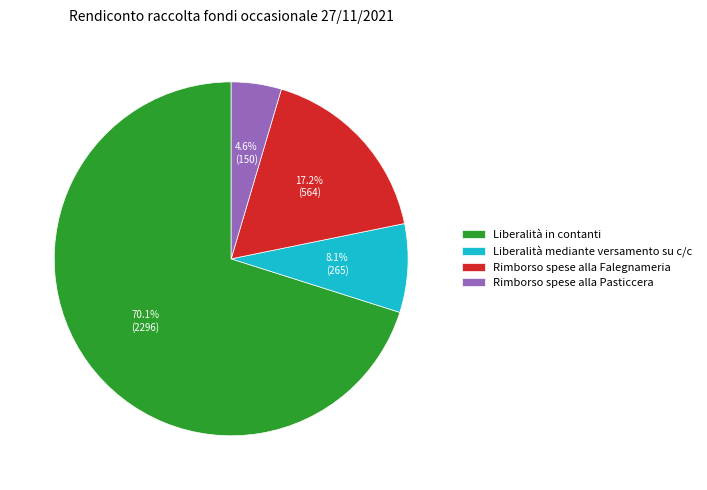

To the nearest percent, what percentage of the pie is Liberalità in contanti?

70%